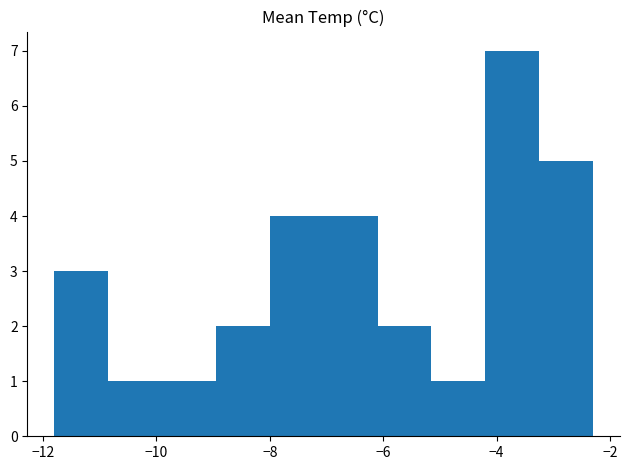

Reading left to right, transcribe this chart: for each bar, give the range it covers on the x-axis and its height. Neither the bar edges nor the heights are printed on the chart, so give them approximately, as read against the axes.

-11.80 to -10.85: 3
-10.85 to -9.90: 1
-9.90 to -8.95: 1
-8.95 to -8.00: 2
-8.00 to -7.05: 4
-7.05 to -6.10: 4
-6.10 to -5.15: 2
-5.15 to -4.20: 1
-4.20 to -3.25: 7
-3.25 to -2.30: 5